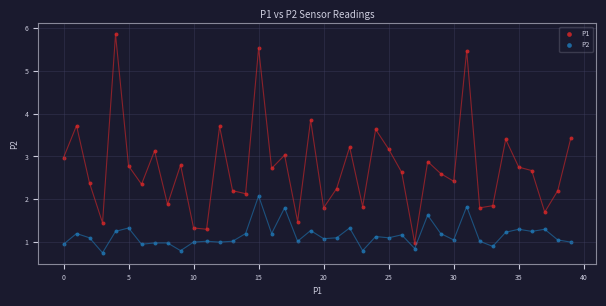

Which series reaches the maximum Y coordinate?

P1